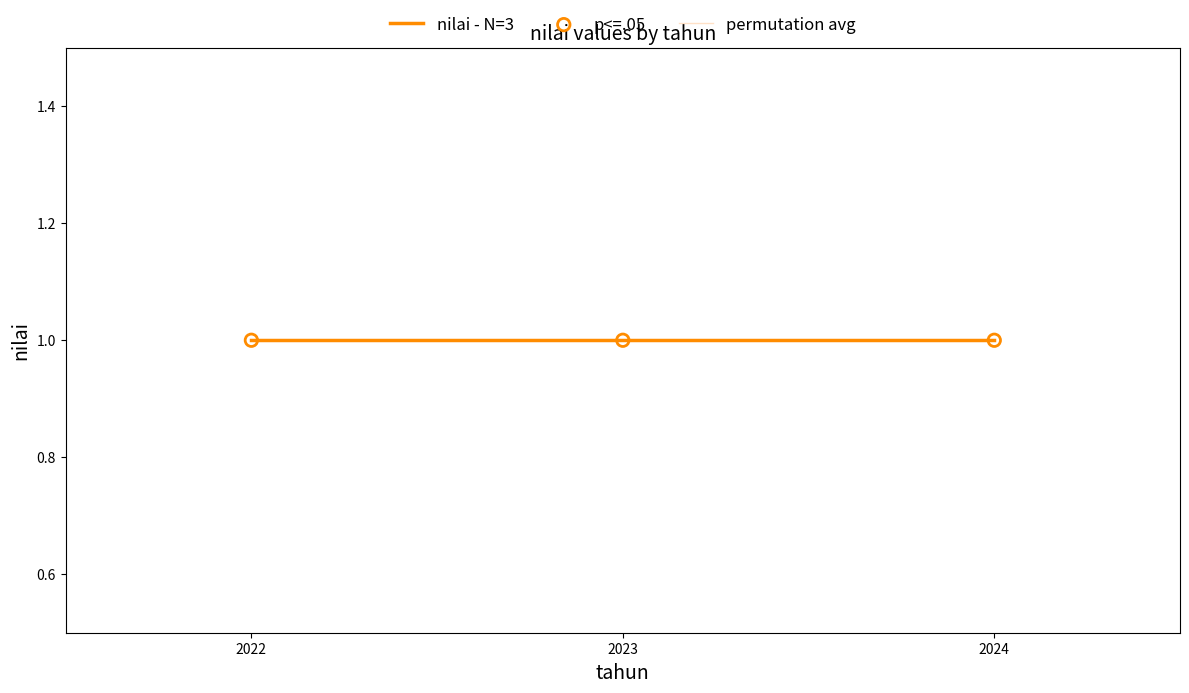

Which series has the largest total across all categories?

nilai - N=3